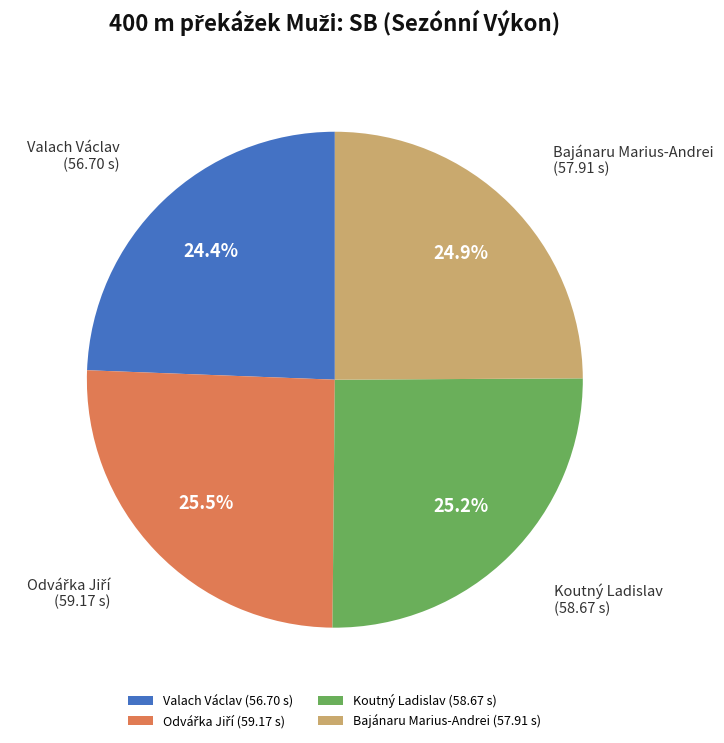

Approximately how many times larger is the value at Koutný Ladislav compared to Valach Václav?

1.0